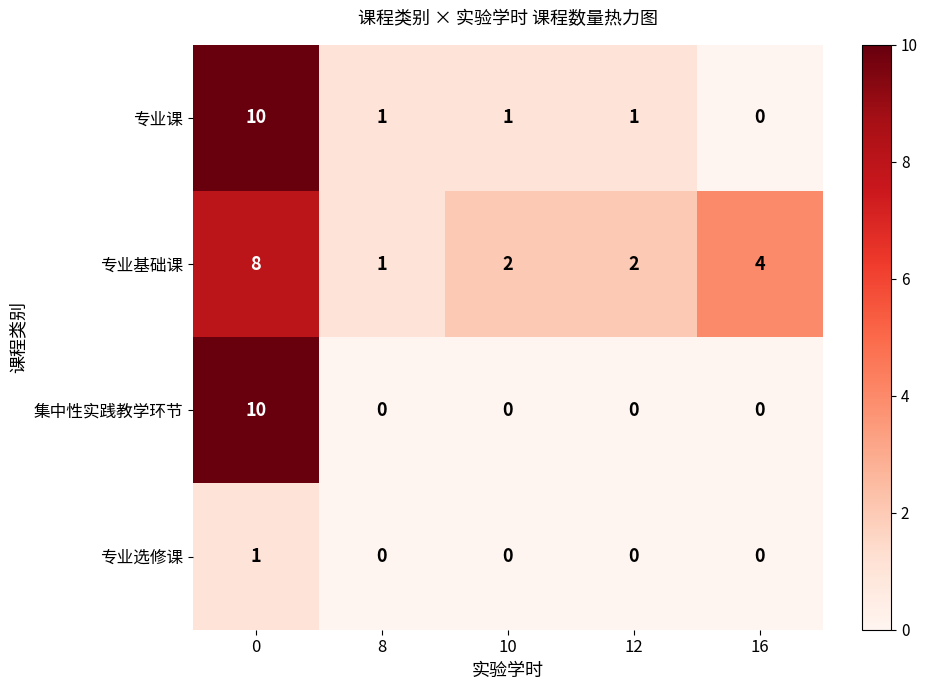

The 专业选修课 series shows -1 at 12. True or false?

False